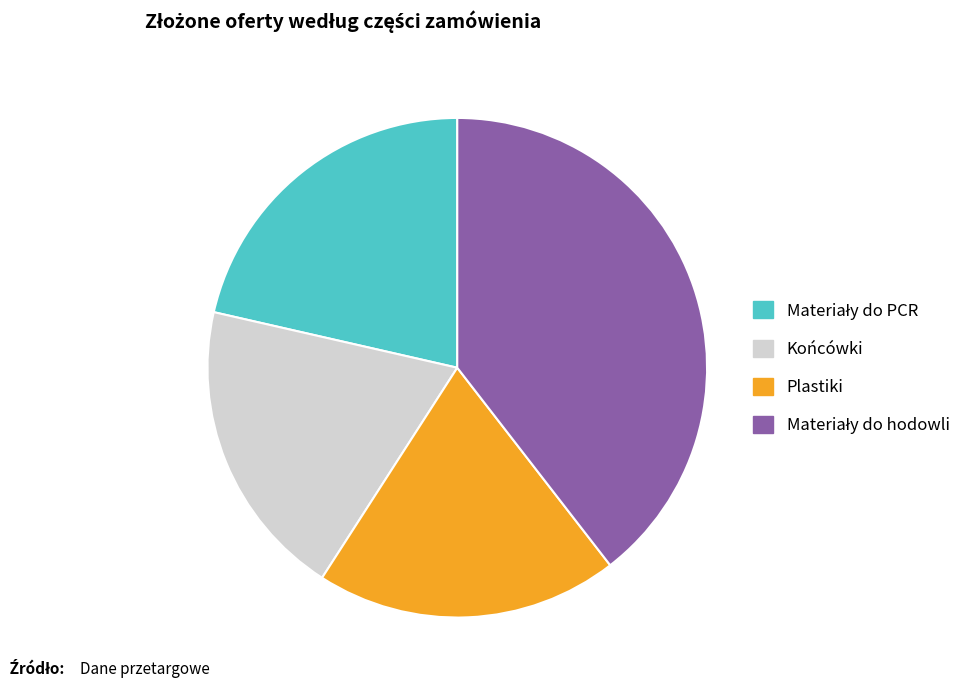

Is there any slice that represents more than half of the pie?

No